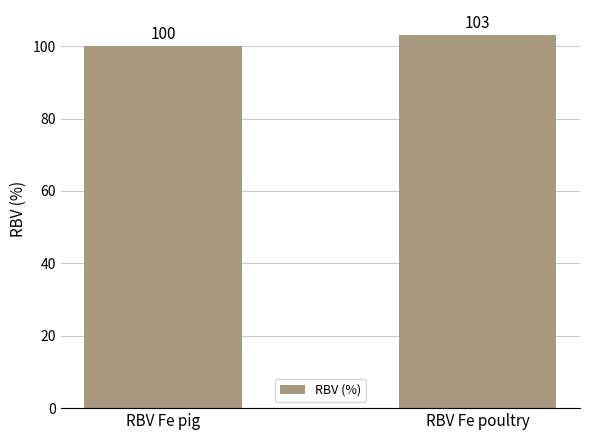

What is the difference between the values at RBV Fe pig and RBV Fe poultry?

3